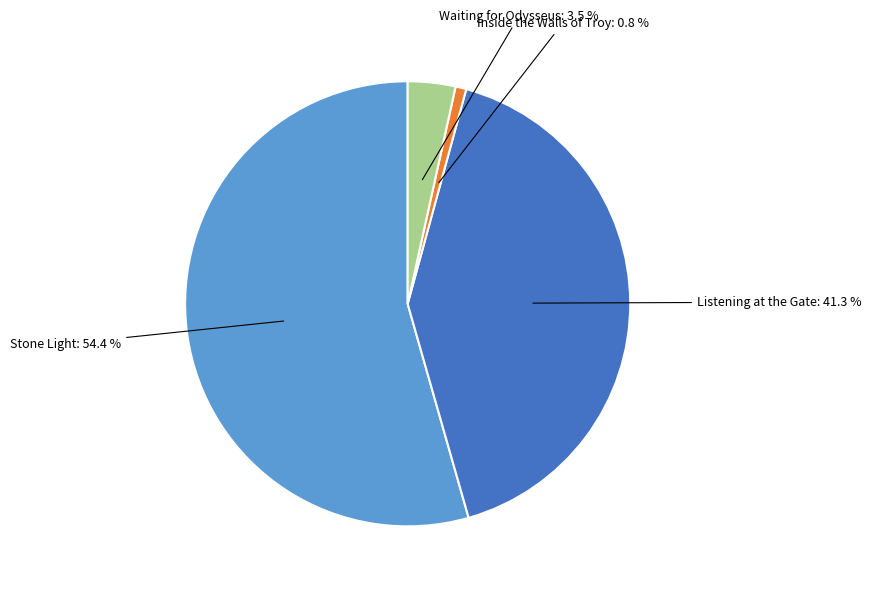

Do Listening at the Gate: 41.3 % and Waiting for Odysseus: 3.5 % together represent more than half of the pie?

No